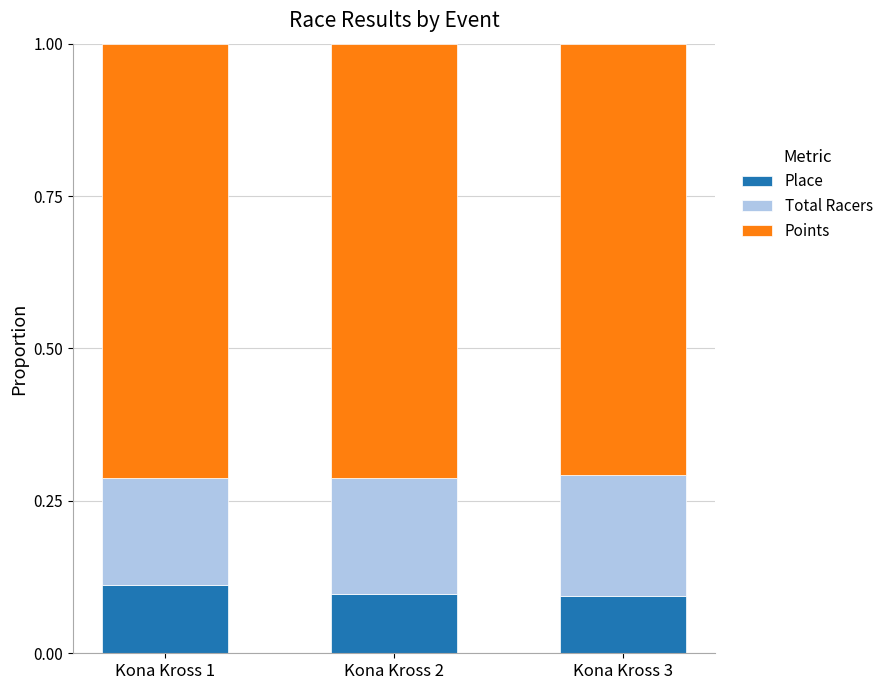

What is the total value across all series at Kona Kross 1?

1.0